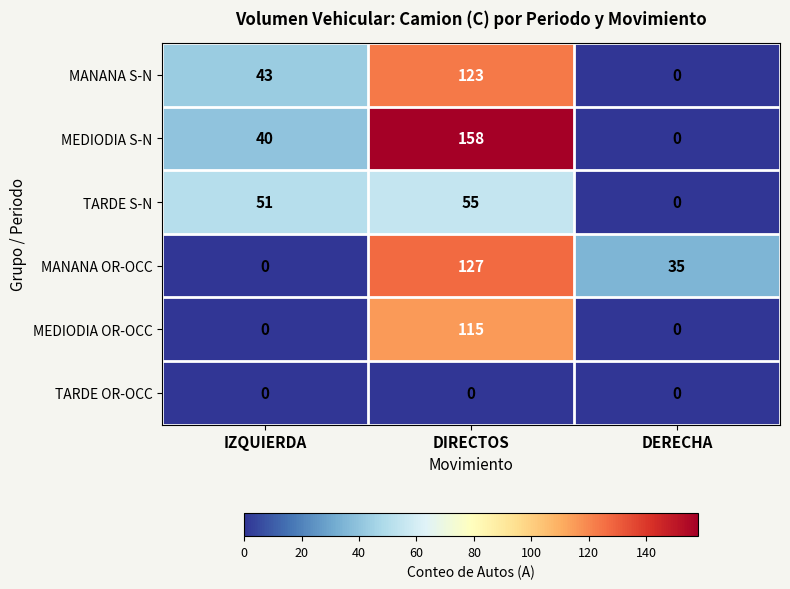

What is the spread (max minus min) of values at DERECHA?

35